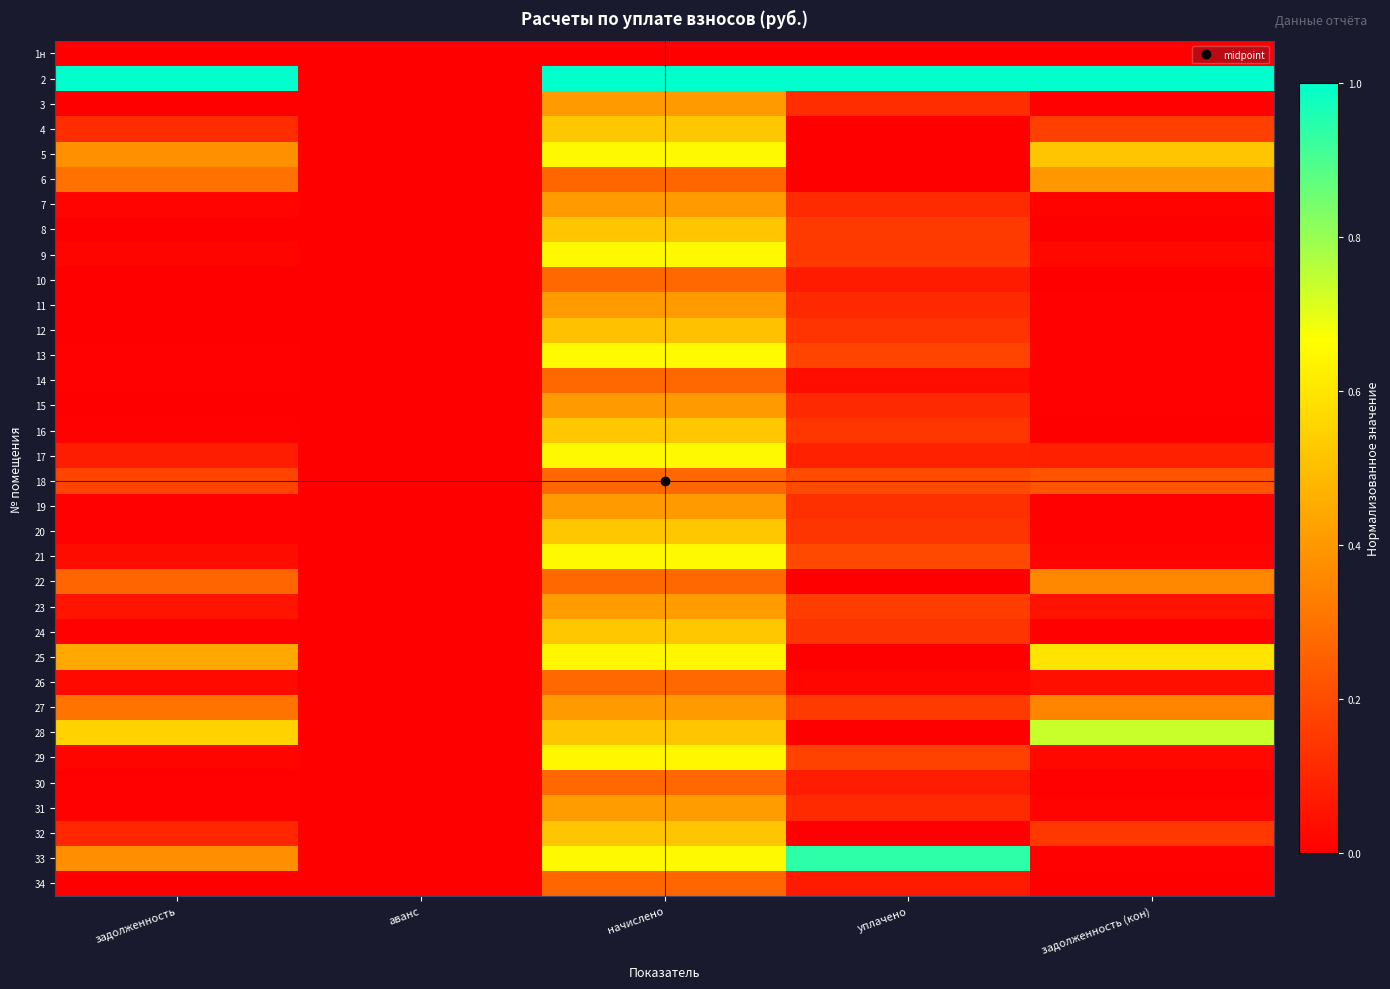

The value of row_20 at аванс is 0.4. True or false?

False